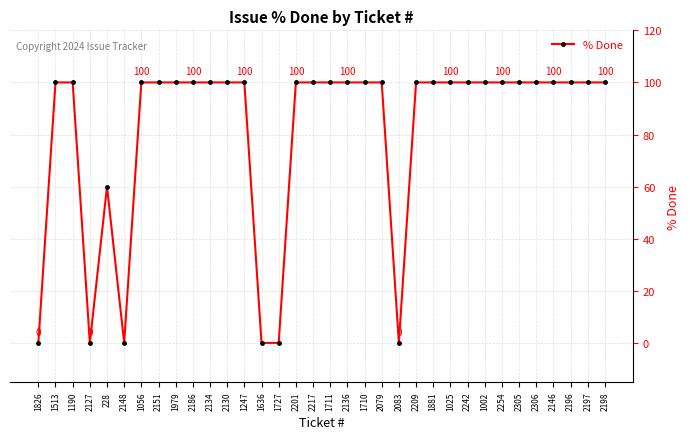

Is it true that the value at 2201 is 100?

True